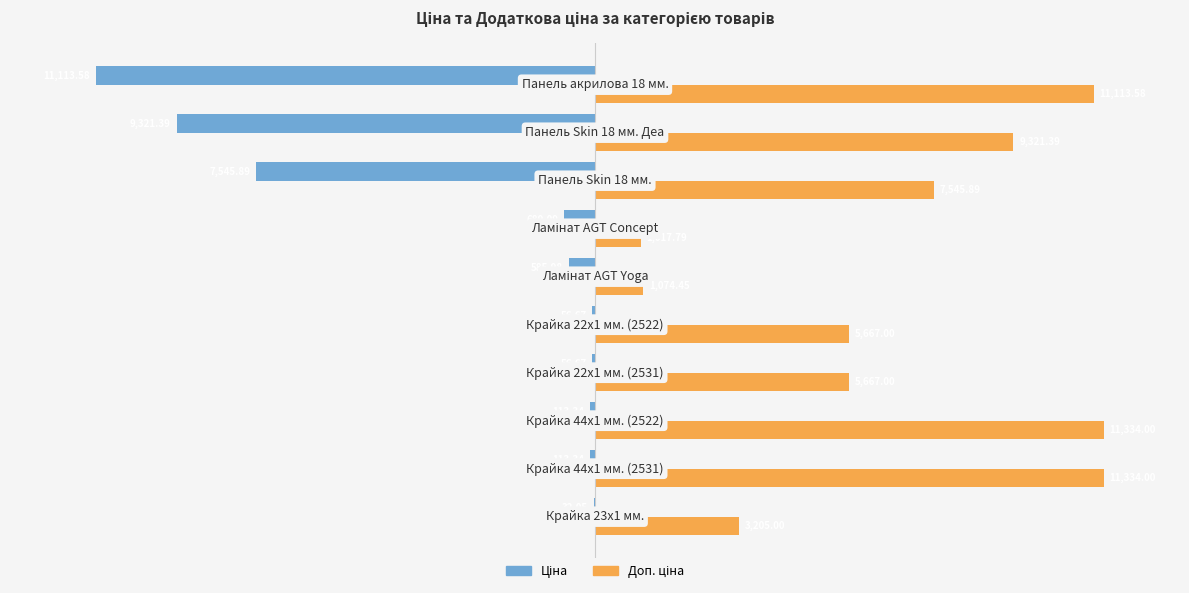

Which series has the widest spread of values?

Ціна